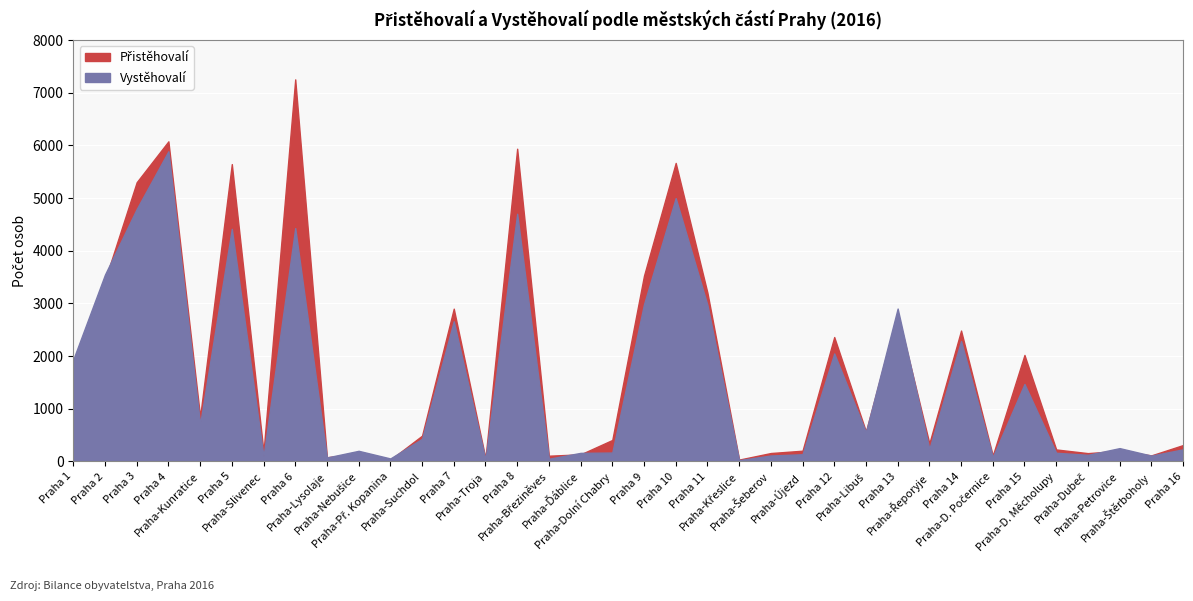

What is the difference between the maximum and second lowest values in the Vystěhovalí series?

5855